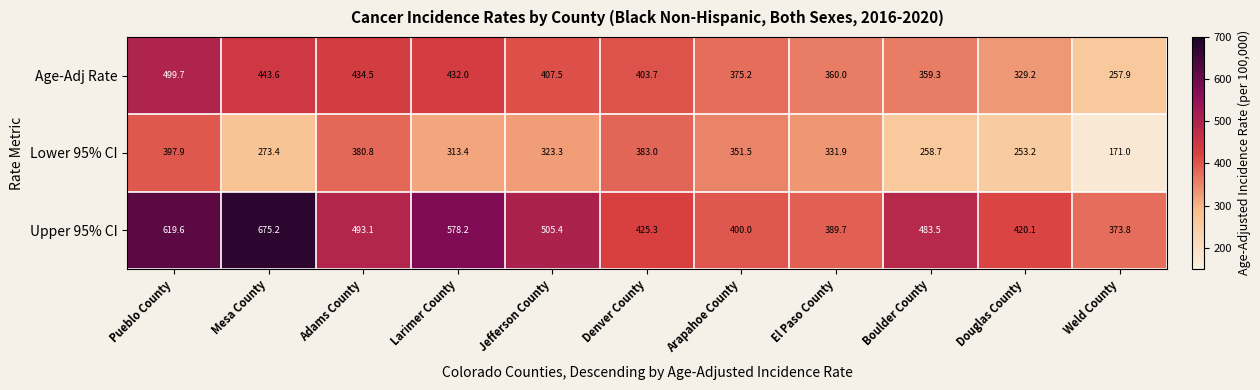

Which series has the largest range (max minus min)?

Upper 95% CI